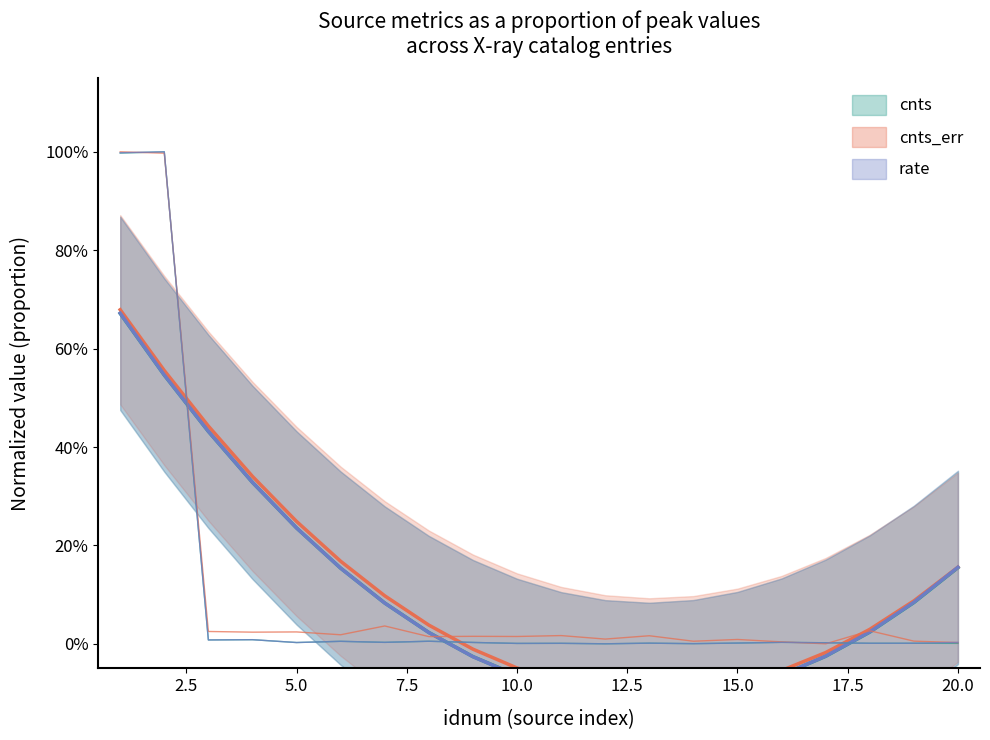

After their last crossing, which series has the higher values: cnts or rate?

rate